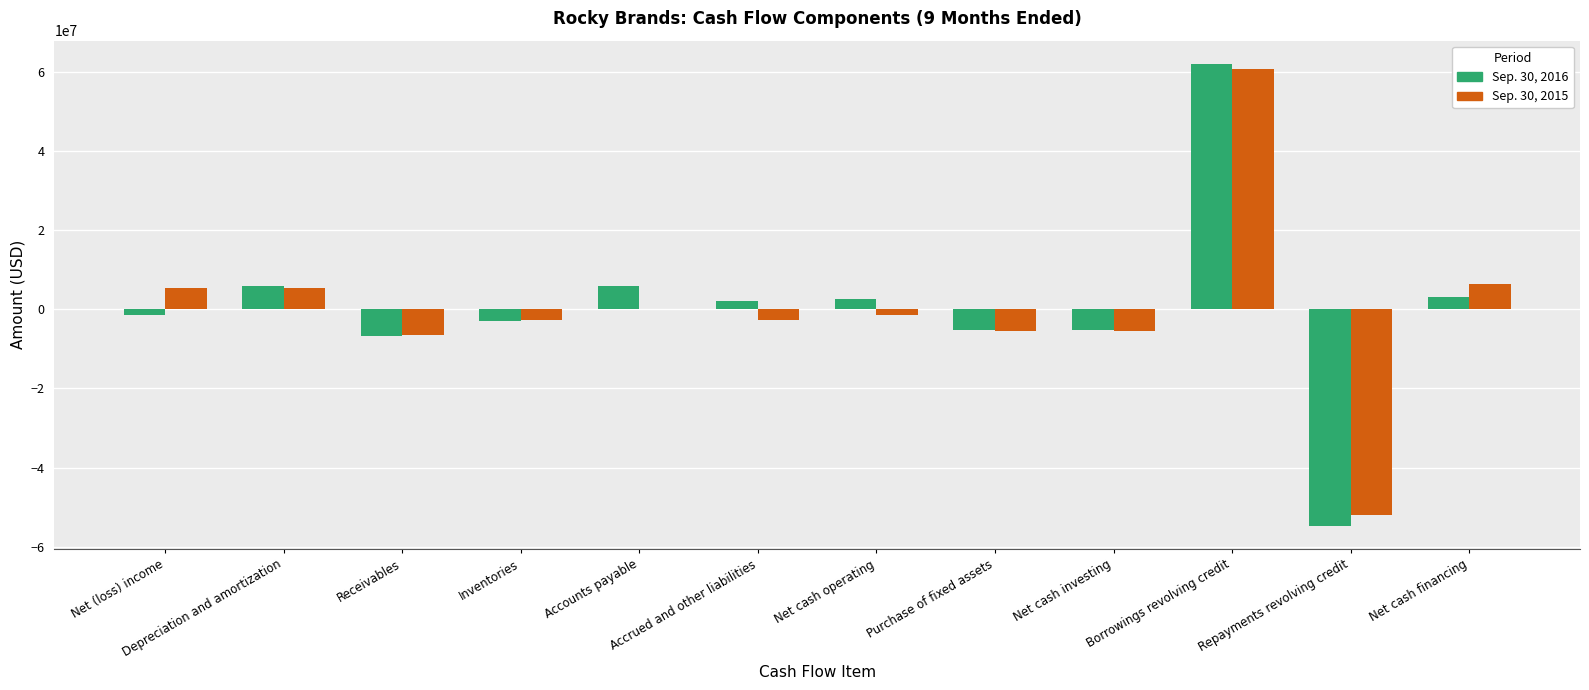

What is the greatest value displayed?

61981831